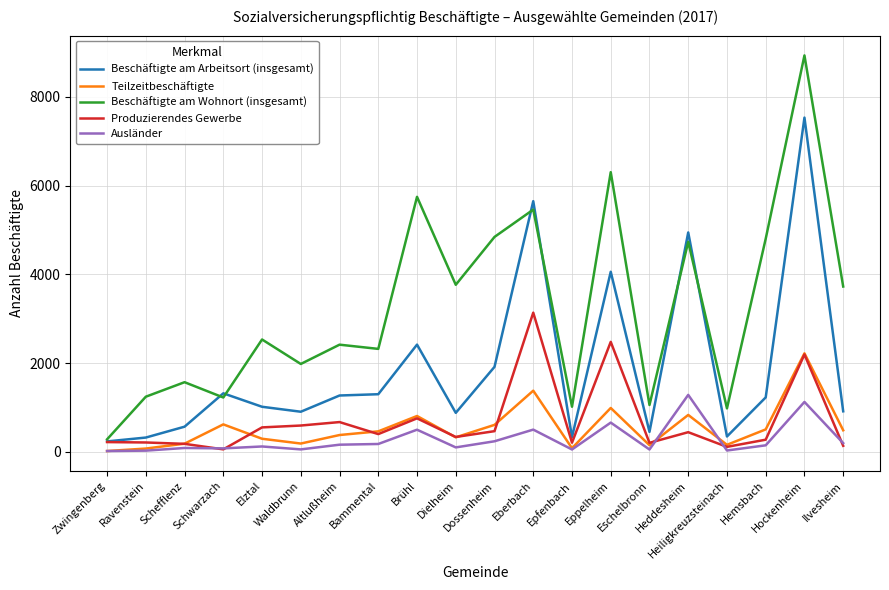

Which series has the largest range (max minus min)?

Beschäftigte am Wohnort (insgesamt)